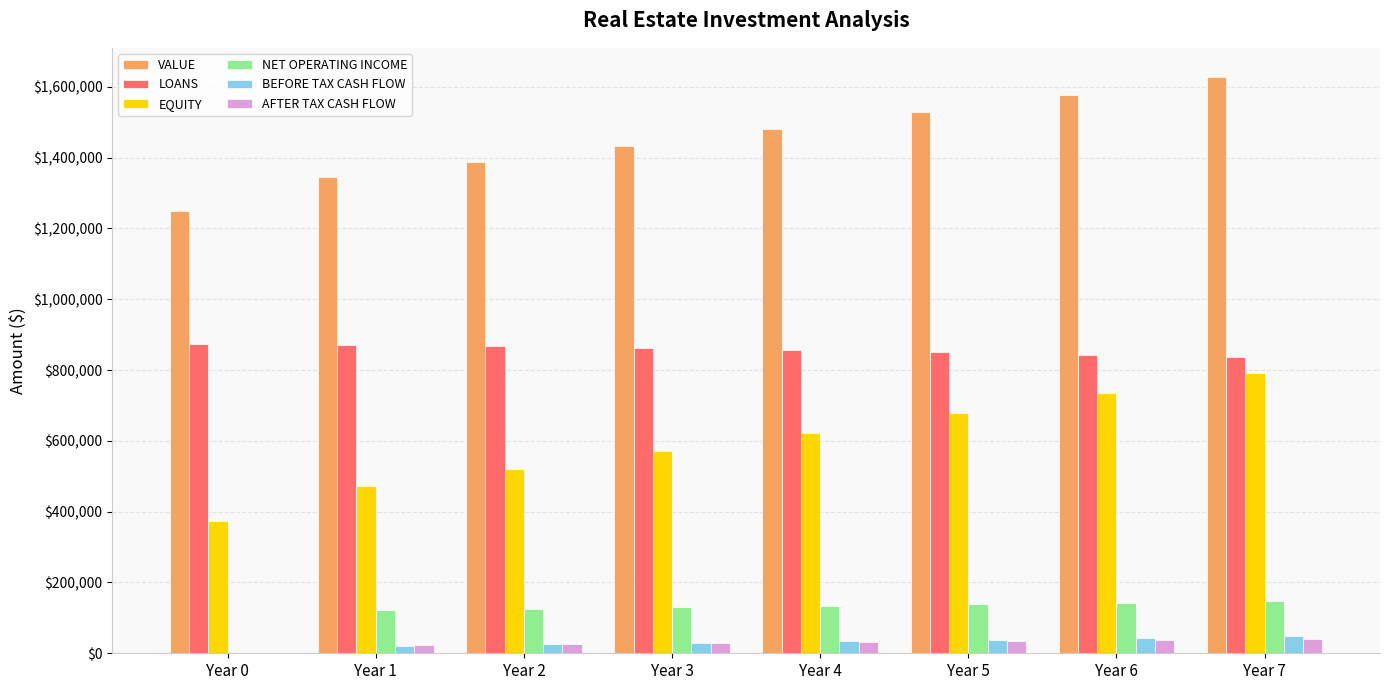

Are the bars horizontal?

No